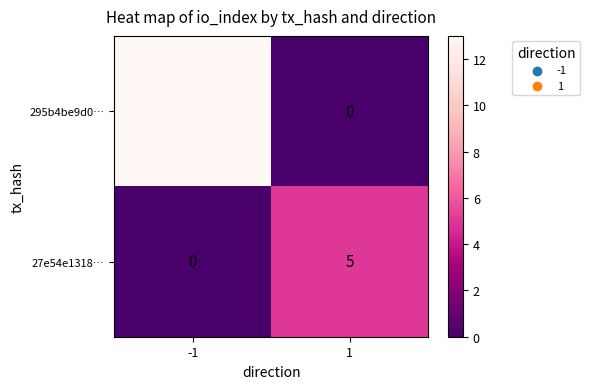

At how many categories does at least one series exceed 1?

2